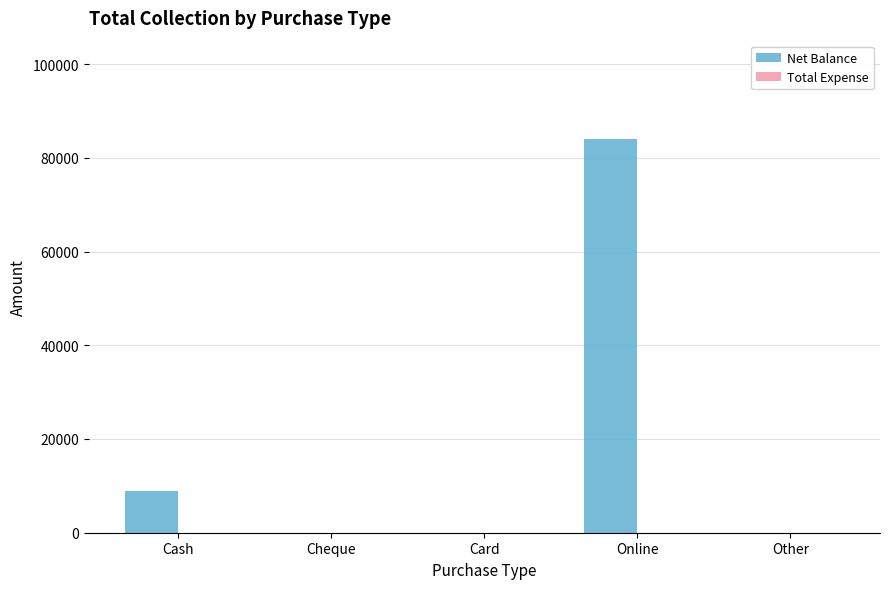

Which has a higher value, Cheque or Online?

Online